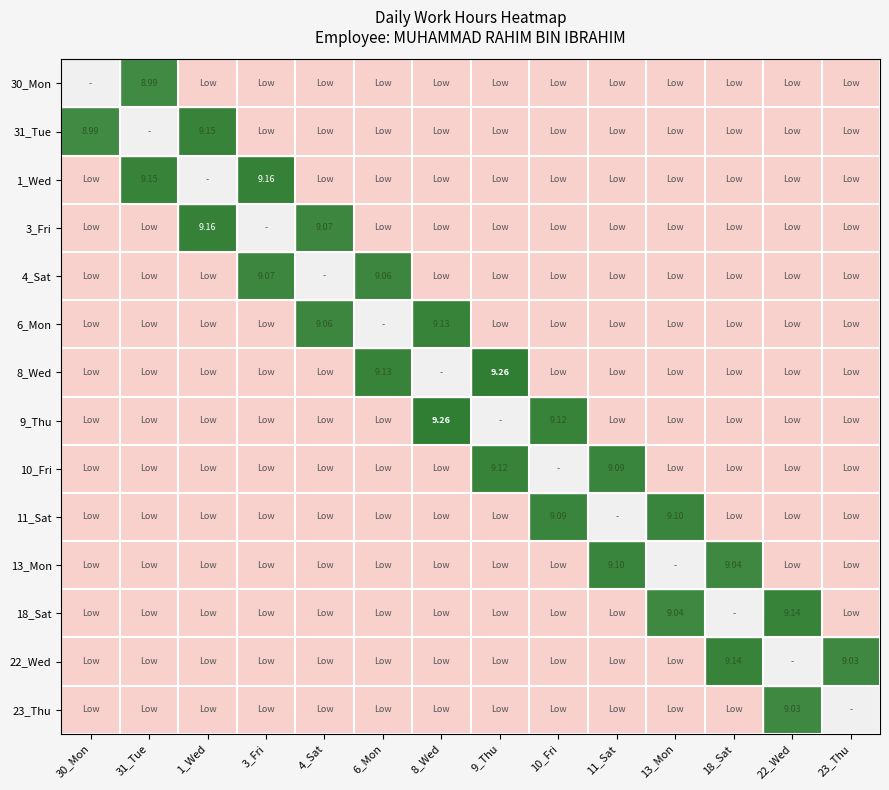

Which series has the largest range (max minus min)?

8_Wed